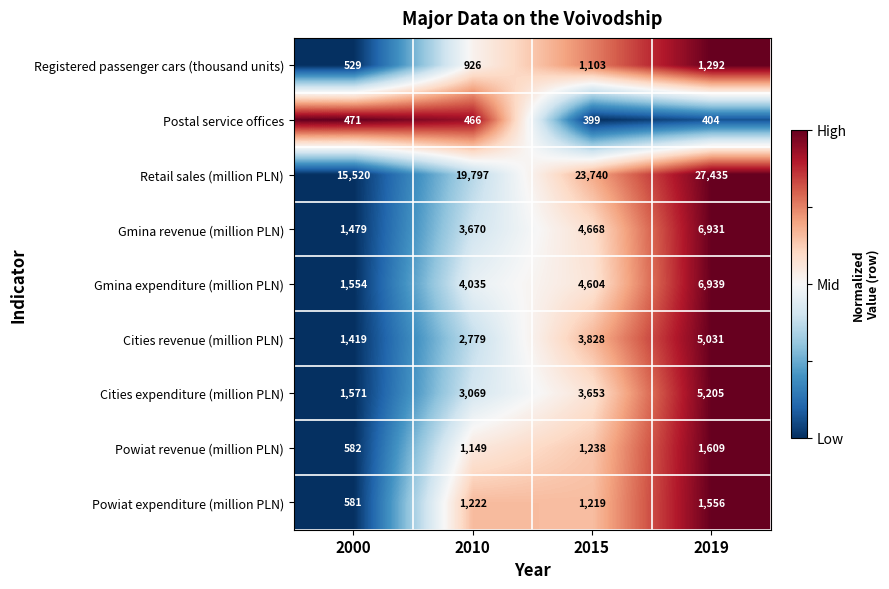

The value of Postal service offices at 2015 is 671. True or false?

False